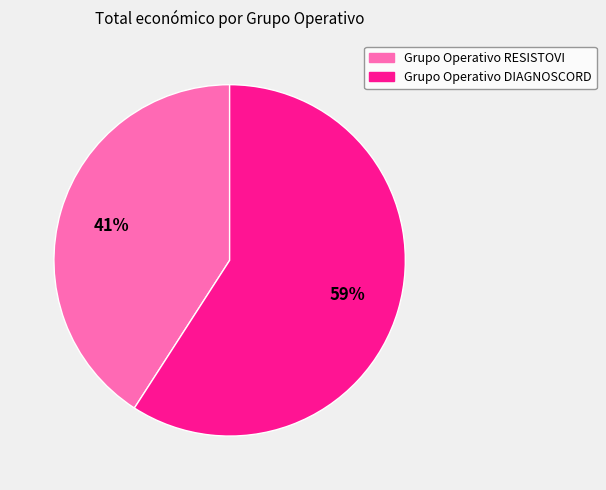

How many slices are in this pie chart?

2